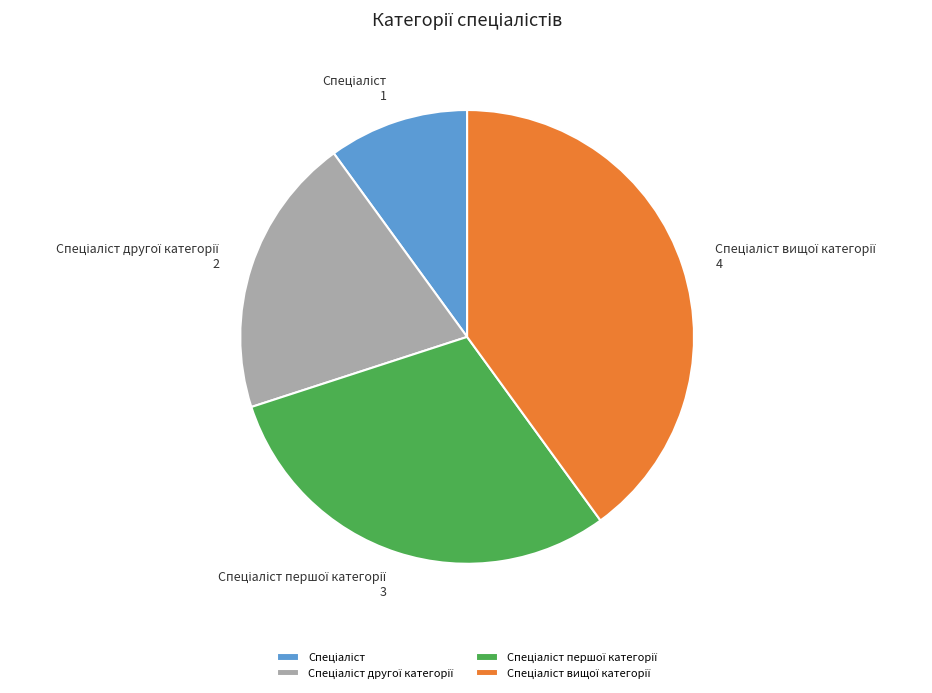

Is there a majority slice in this chart?

No